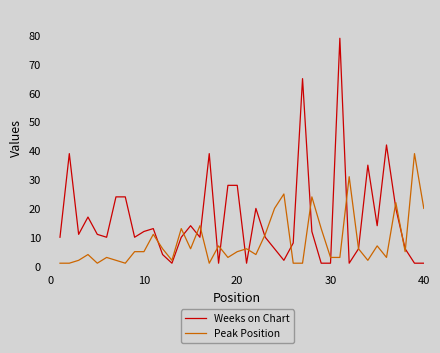

What is the lowest value of the Peak Position series?

1